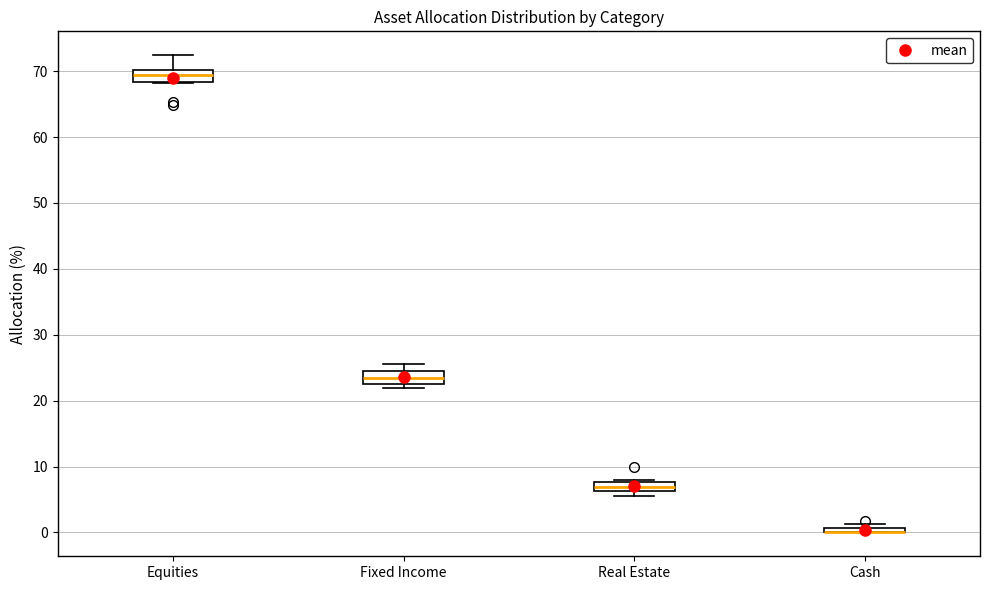

Where is the upper edge of the box for Cash on the y-axis? The values are not printed on the chart, so give them approximately, as read against the axis.

1